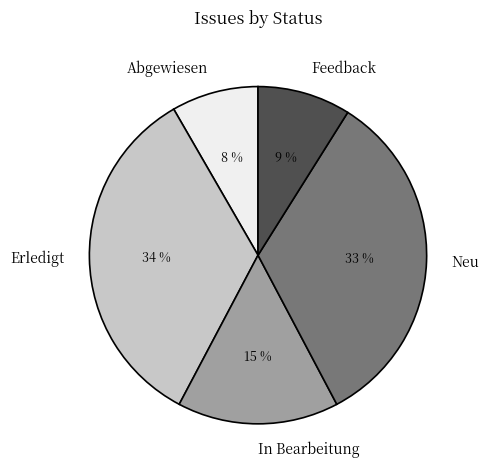

The In Bearbeitung slice represents 15% of the pie. True or false?

True